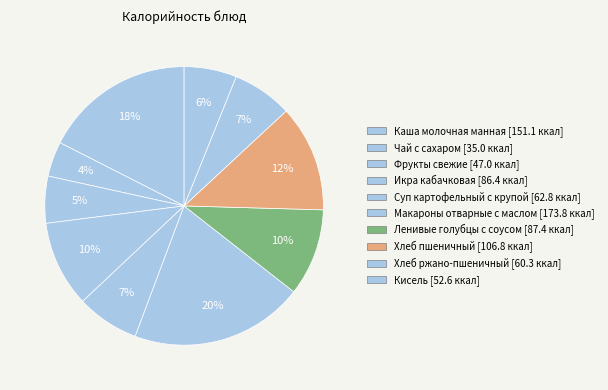

How many segments does this pie chart have?

10